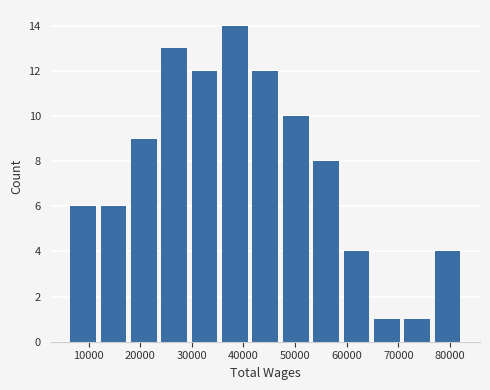

Reading left to right, list every bar in this chart as the range it spans on the x-axis followed by its height. Neither the bar edges nor the heights are printed on the chart, so give them approximately, as read against the axes.

6000 to 12000: 6
12000 to 18000: 6
18000 to 24000: 9
24000 to 30000: 13
30000 to 35000: 12
35000 to 41000: 14
41000 to 47000: 12
47000 to 53000: 10
53000 to 59000: 8
59000 to 65000: 4
65000 to 71000: 1
71000 to 77000: 1
77000 to 82000: 4